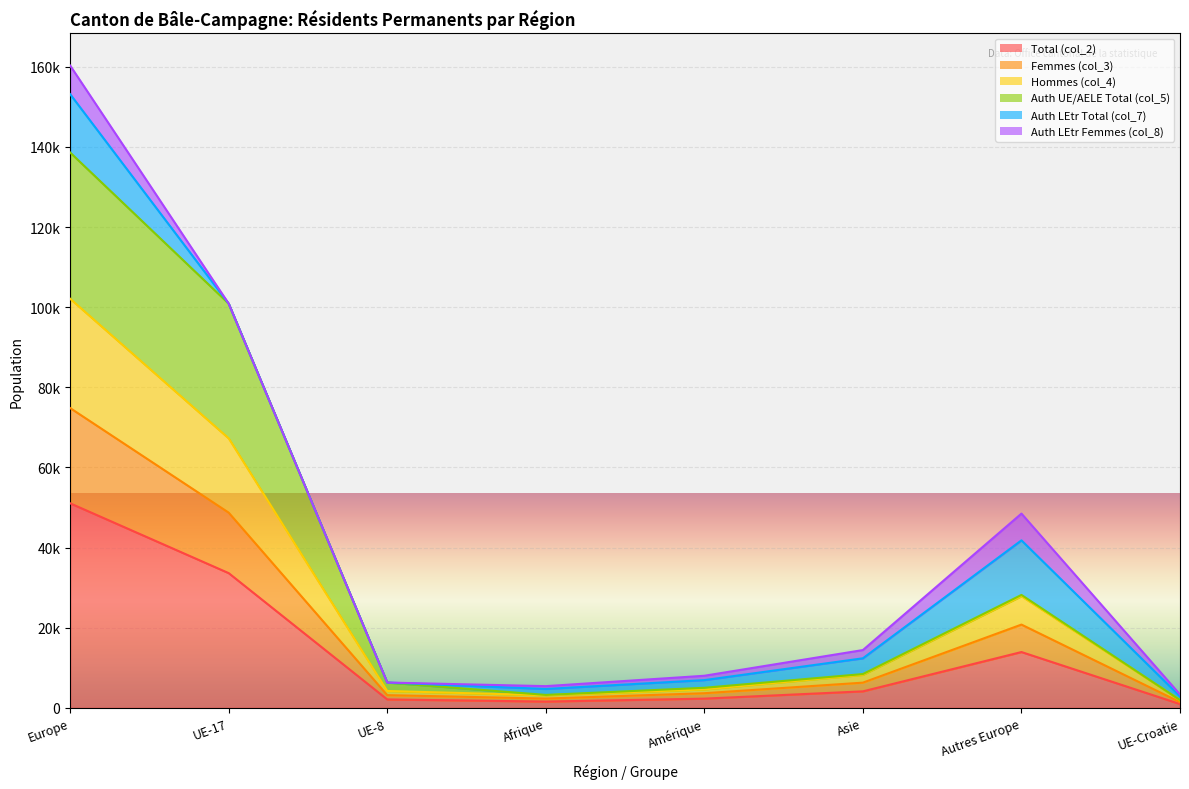

Does the chart display data point markers on the line(s)?

No